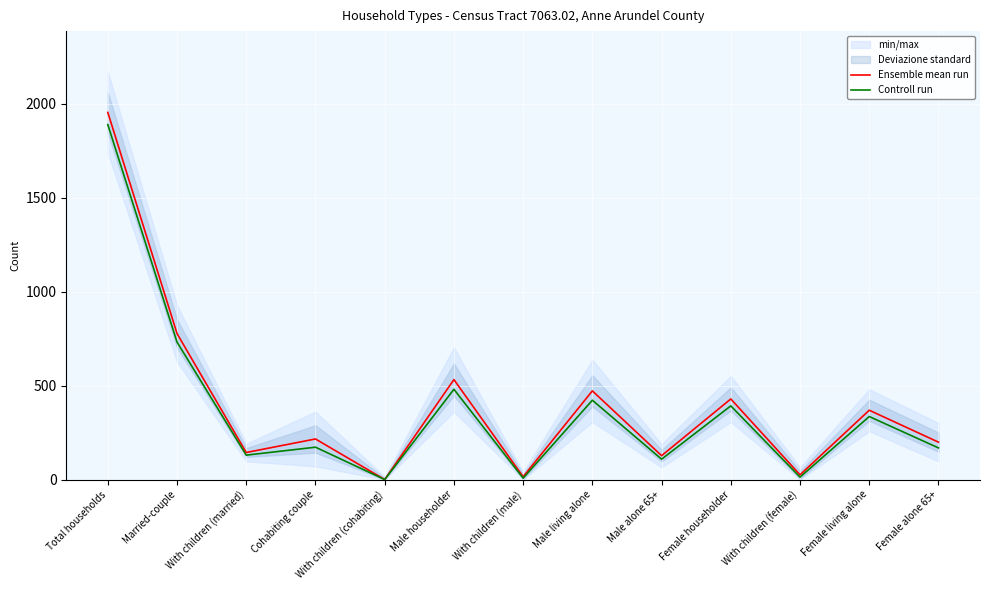

Where does the Ensemble mean run series first go above 216?

Total households